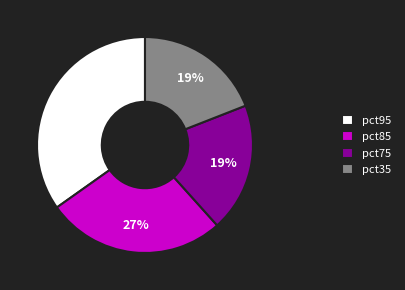

Is the sum of pct35 and pct75 greater than half?

No